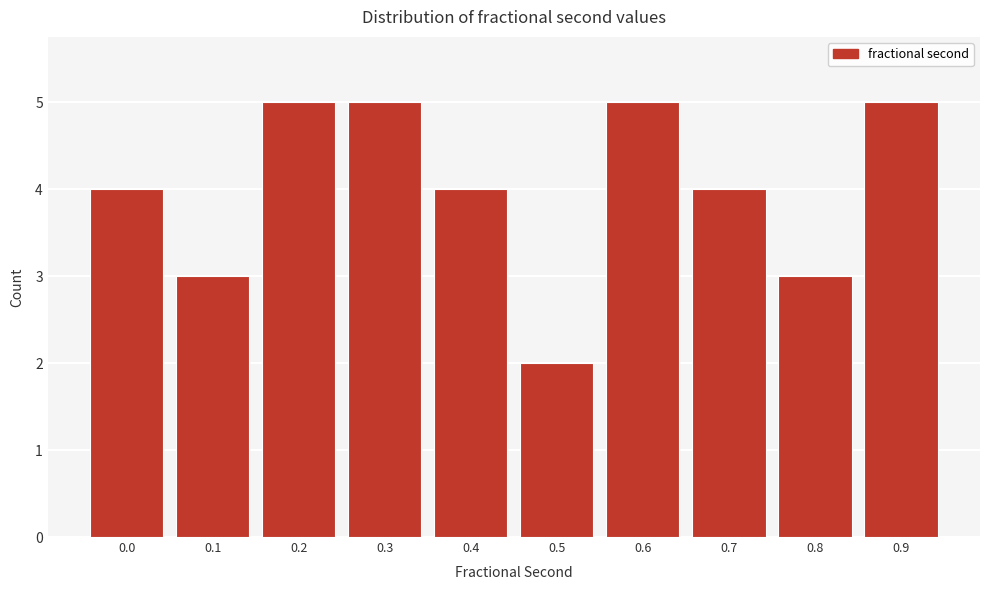

Reading right to left, what are all the values shown in this chart?

5	3	4	5	2	4	5	5	3	4